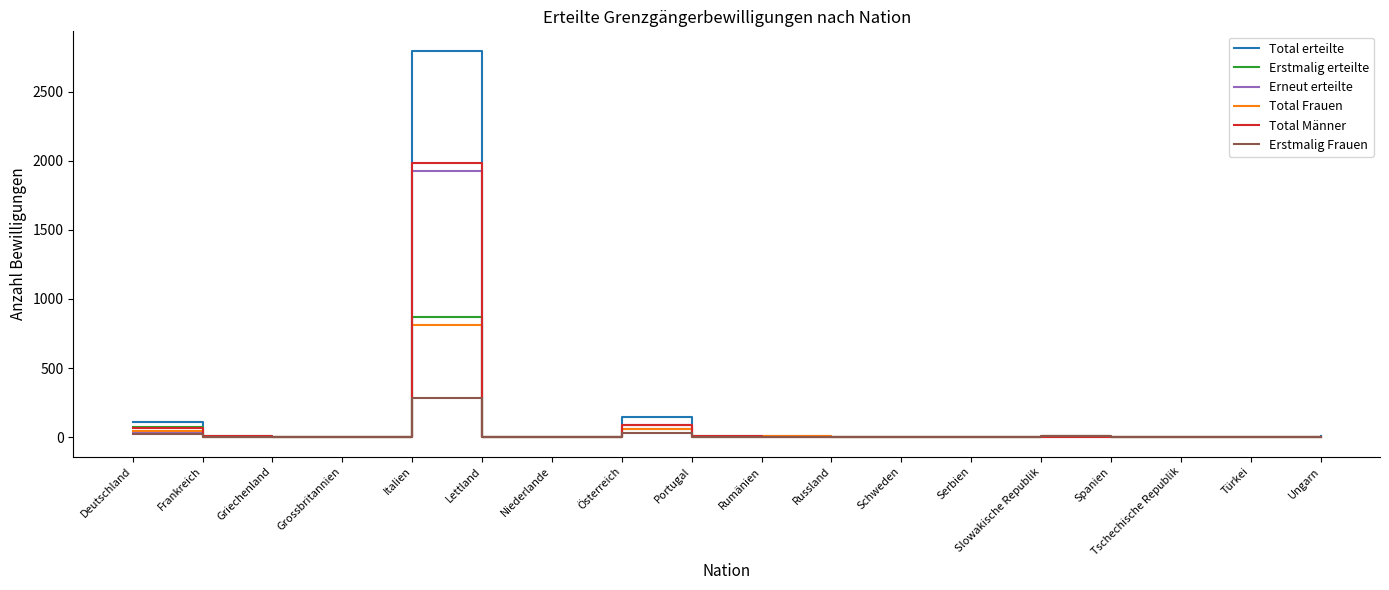

How many categories are shown in the chart?

18